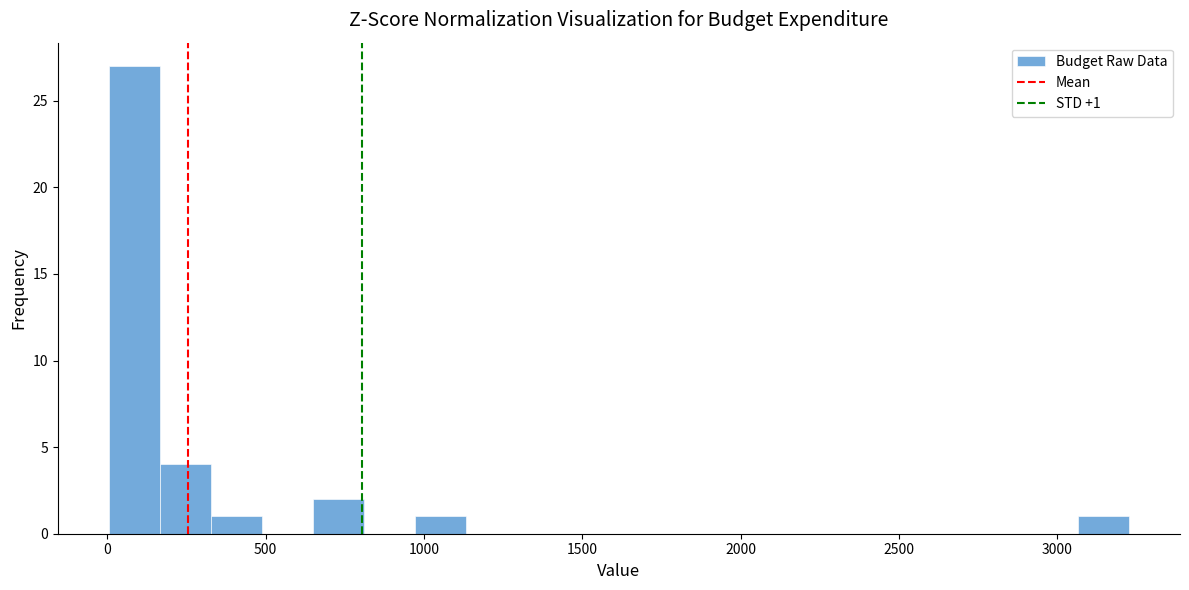

Around what value on the x-axis is the tallest bar? Give the approximate position of its centre, as read against the axis.

100